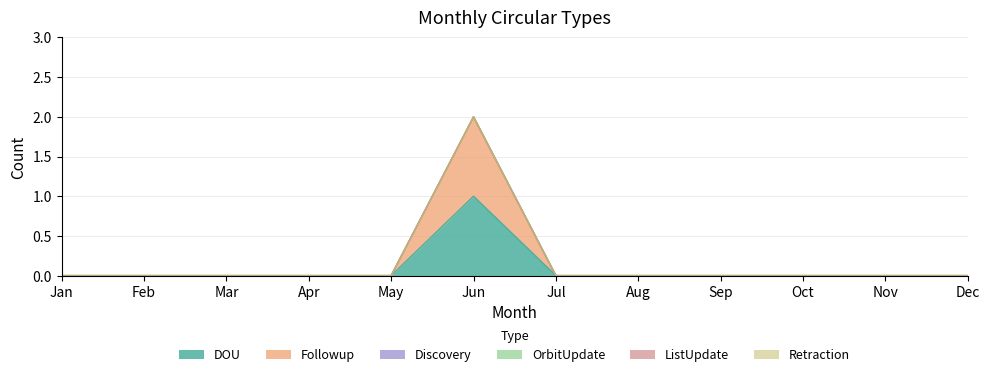

At how many categories does at least one series exceed 0?

1